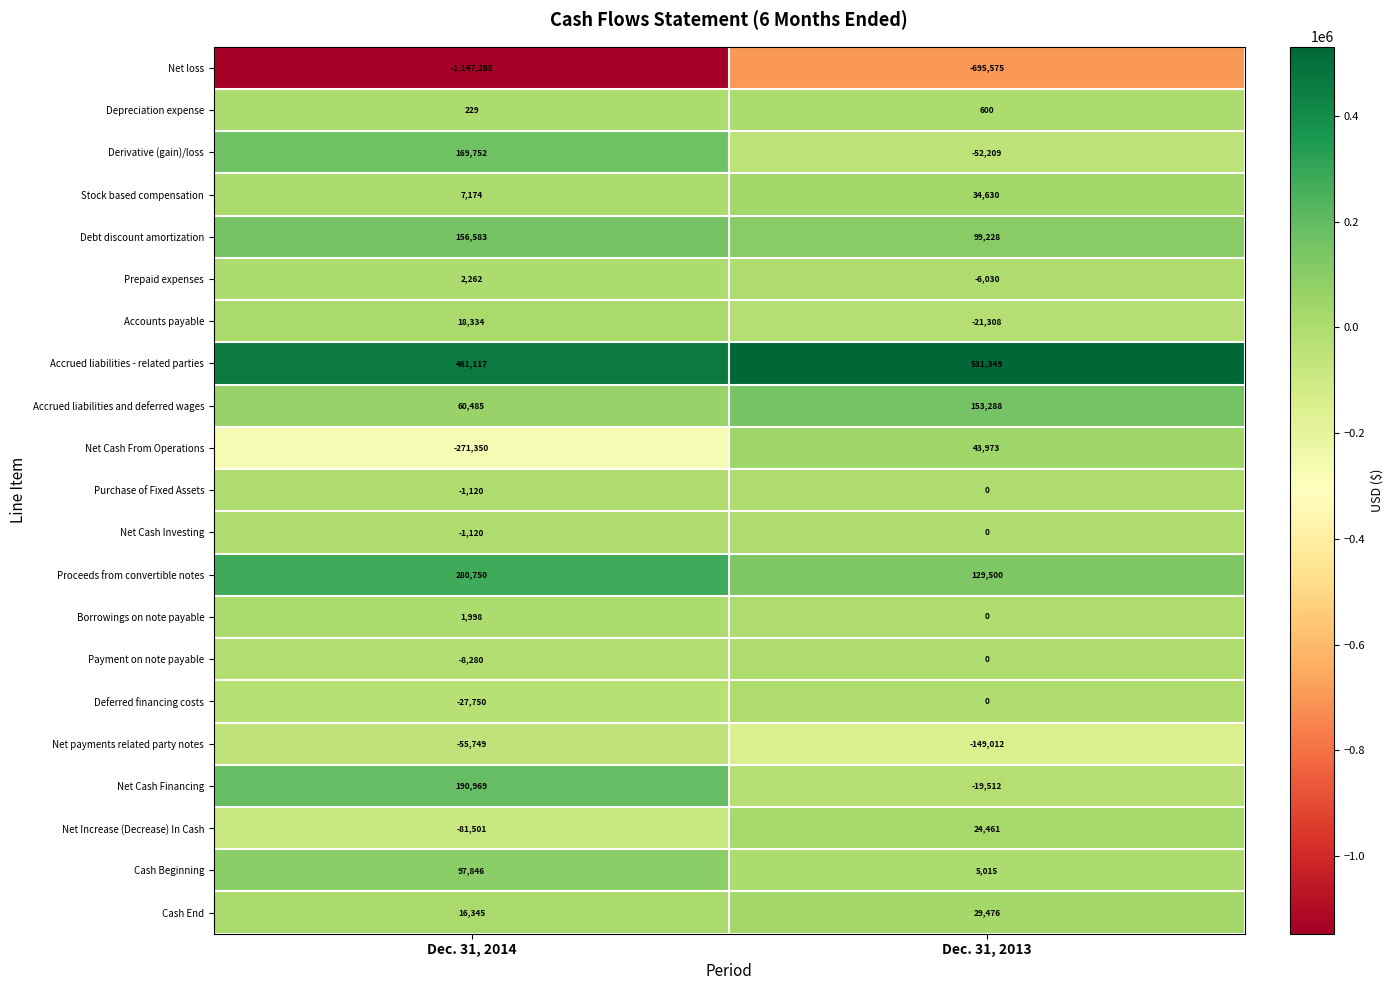

The value of Cash Beginning at Dec. 31, 2013 is 2246. True or false?

False